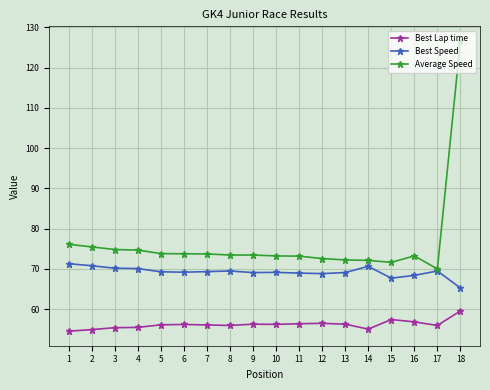

What are all the series names shown in the legend?

Best Lap time, Best Speed, Average Speed